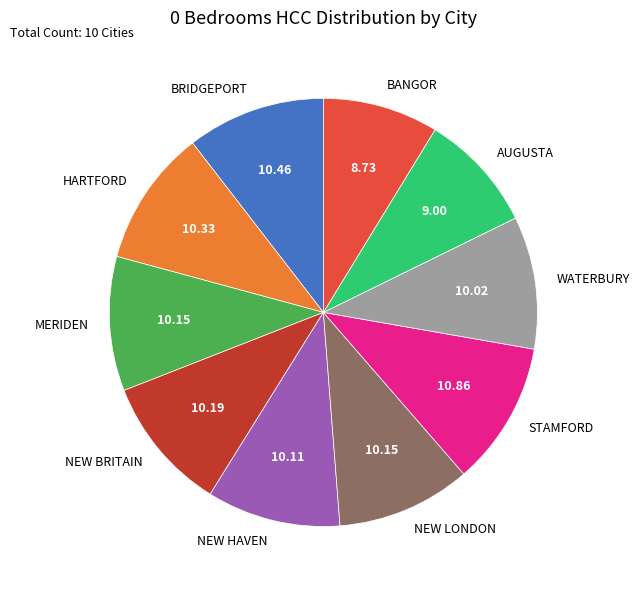

Is there any slice that represents more than half of the pie?

No